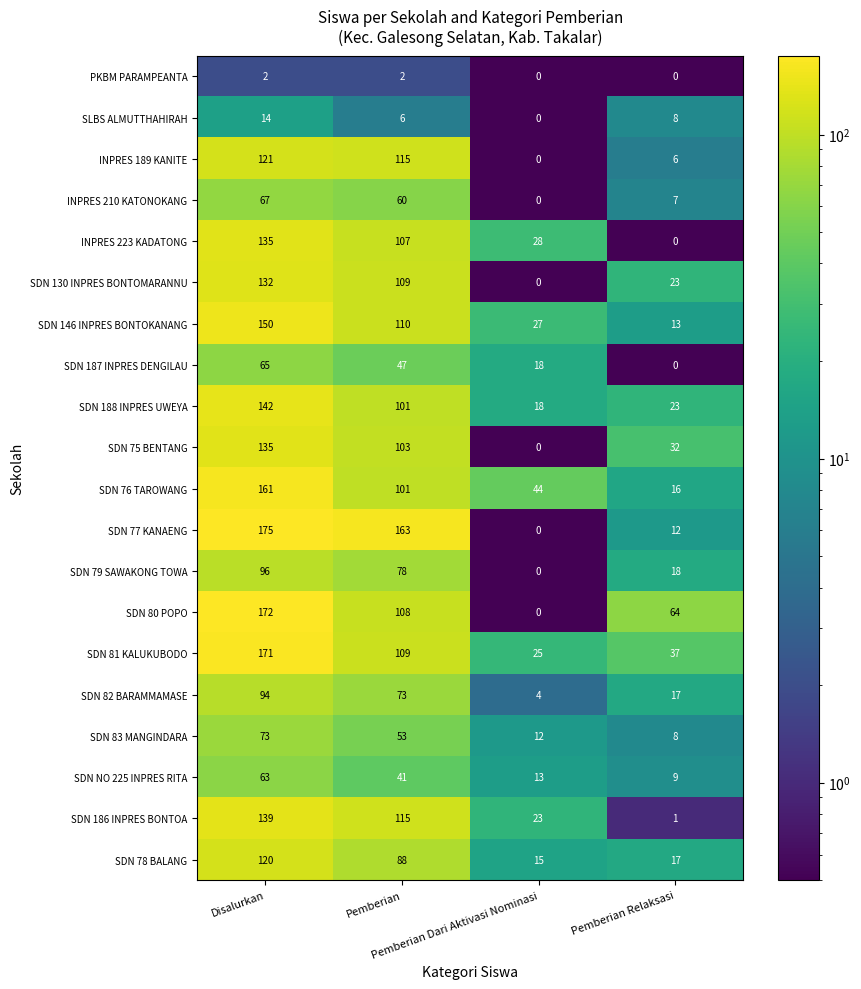

What is the difference between the maximum and second lowest values in the SDN 80 POPO series?

108